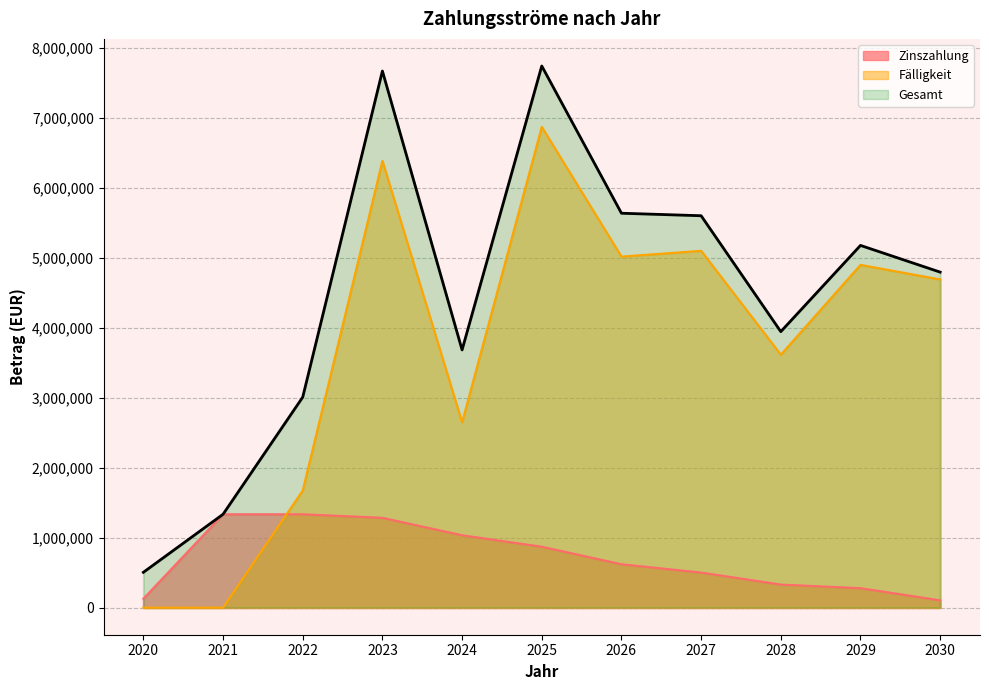

Is it true that the value at 2020 is 249338.7?

False